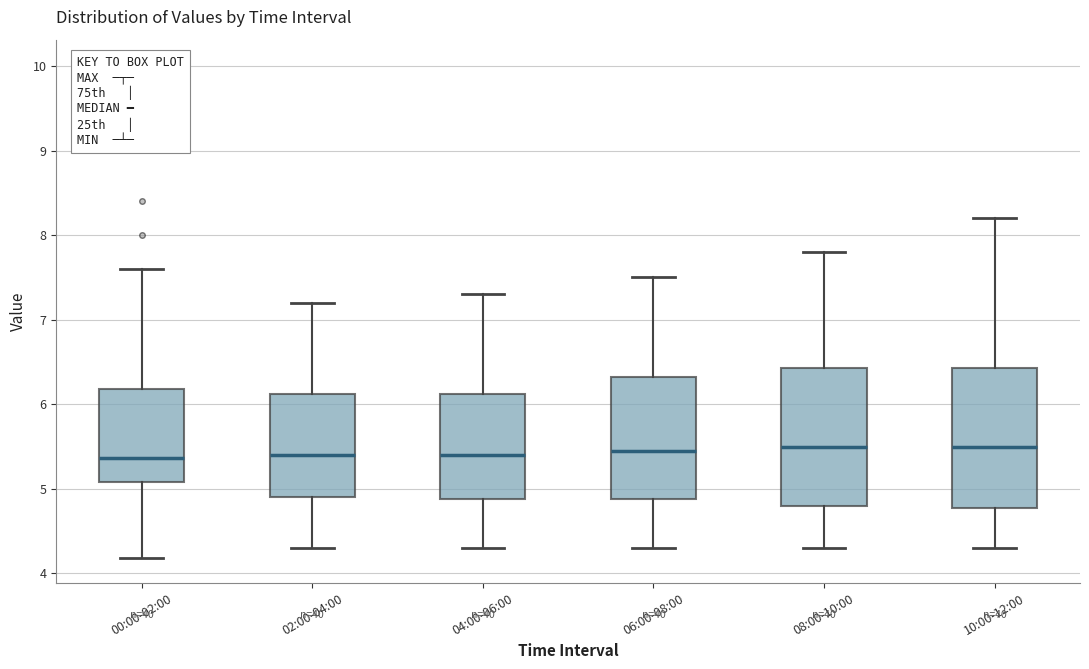

Reading left to right, transcribe this box plot: for each box, give where its median line is, the range the box spans, and where its two whiskers end, as read against the y-axis. The values are not printed on the chart, so give them approximately, as read against the axis.

00:00-02:00: median 5.4, box 5.1 to 6.2, whiskers 4.2 to 7.6
02:00-04:00: median 5.4, box 4.9 to 6.1, whiskers 4.3 to 7.2
04:00-06:00: median 5.4, box 4.9 to 6.1, whiskers 4.3 to 7.3
06:00-08:00: median 5.5, box 4.9 to 6.3, whiskers 4.3 to 7.5
08:00-10:00: median 5.5, box 4.8 to 6.4, whiskers 4.3 to 7.8
10:00-12:00: median 5.5, box 4.8 to 6.4, whiskers 4.3 to 8.2